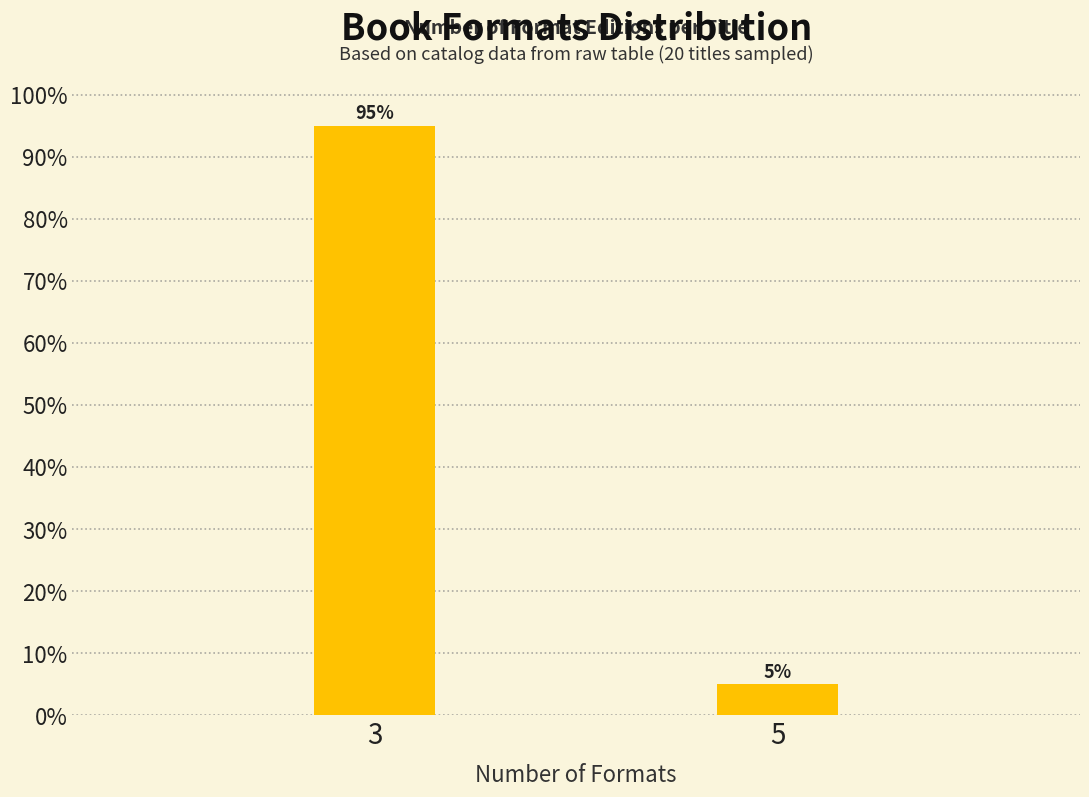

Reading left to right, extract all data points from this chart.

3=95	5=5